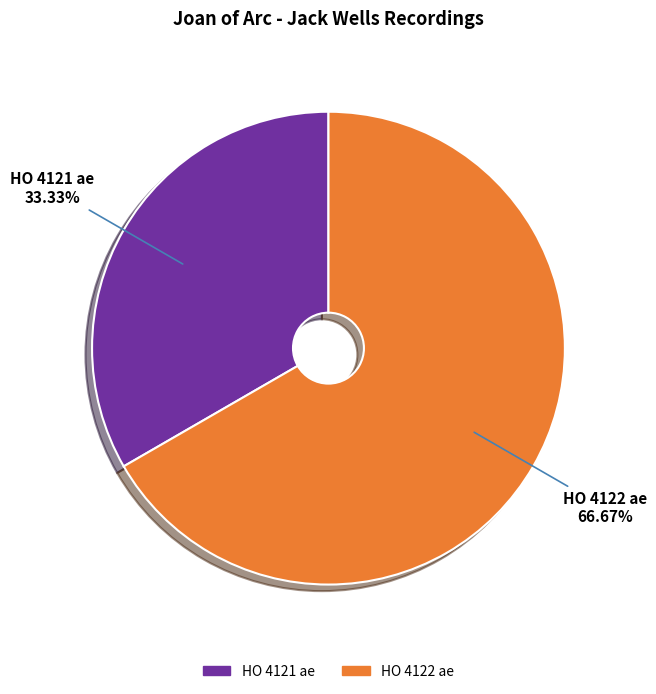

Which category has the smallest portion of the pie?

HO 4121 ae